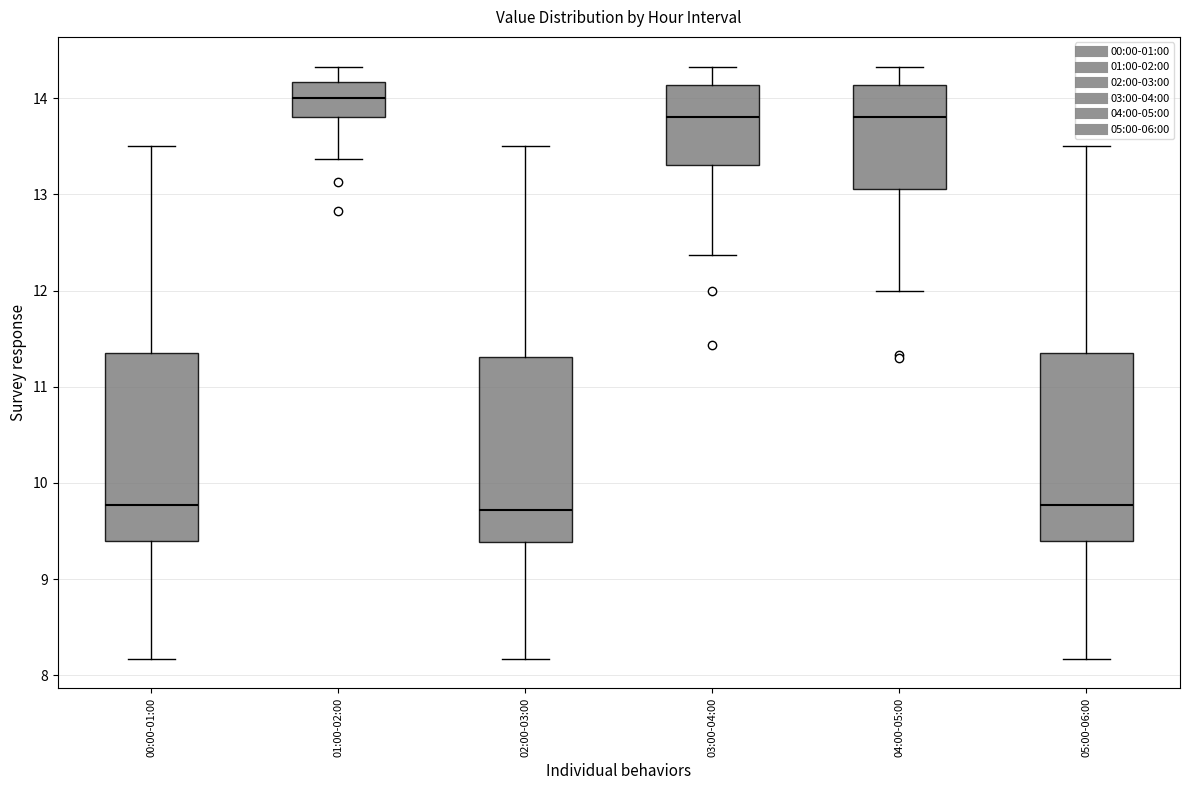

Reading left to right, read every box against the y-axis: the position of its median line, the range the box covers, and the ends of its whiskers. The values are not printed on the chart, so give them approximately, as read against the axis.

00:00-01:00: median 9.8, box 9.4 to 11.4, whiskers 8.2 to 13.5
01:00-02:00: median 14.0, box 13.8 to 14.2, whiskers 13.4 to 14.3
02:00-03:00: median 9.7, box 9.4 to 11.3, whiskers 8.2 to 13.5
03:00-04:00: median 13.8, box 13.3 to 14.1, whiskers 12.4 to 14.3
04:00-05:00: median 13.8, box 13.1 to 14.1, whiskers 12.0 to 14.3
05:00-06:00: median 9.8, box 9.4 to 11.4, whiskers 8.2 to 13.5